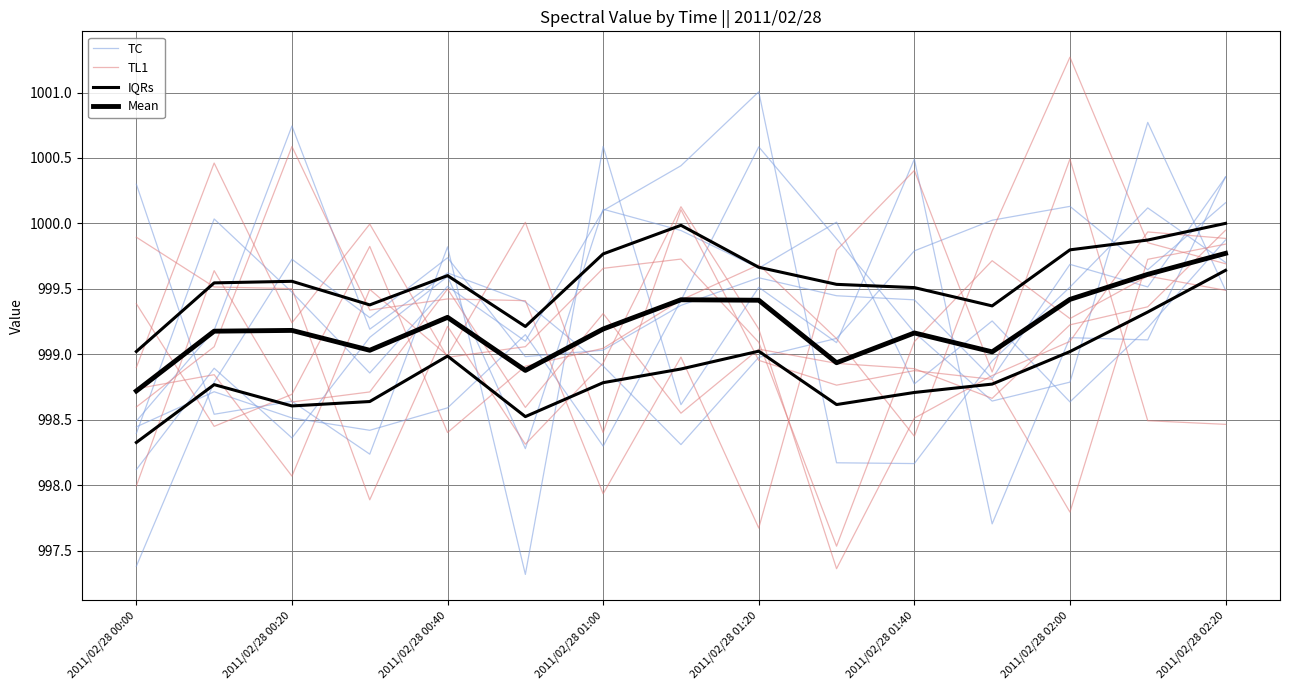

What is the difference between the second highest and minimum values in the IQRs series?

1.0